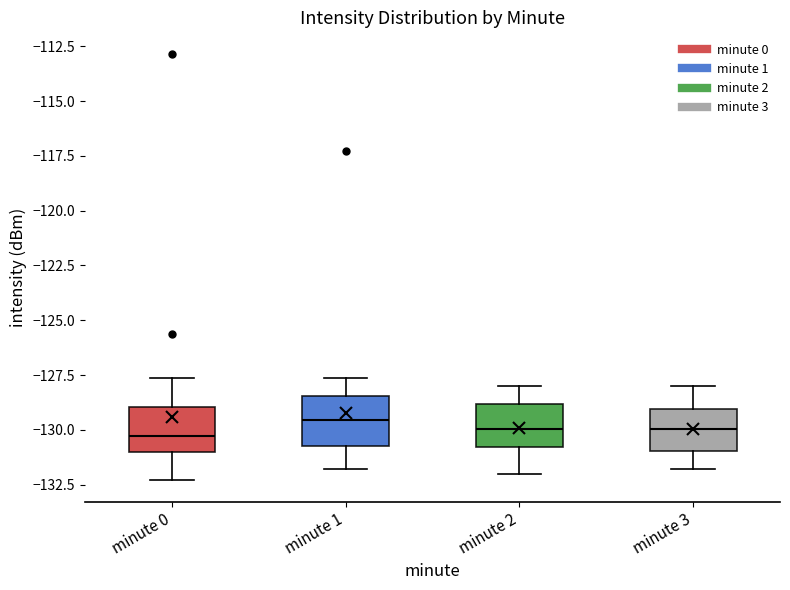

Reading left to right, read every box against the y-axis: the position of its median line, the range the box covers, and the ends of its whiskers. The values are not printed on the chart, so give them approximately, as read against the axis.

minute 0: median -130.5, box -131.0 to -129.0, whiskers -132.5 to -127.5
minute 1: median -129.5, box -130.5 to -128.5, whiskers -132.0 to -127.5
minute 2: median -130.0, box -131.0 to -129.0, whiskers -132.0 to -128.0
minute 3: median -130.0, box -131.0 to -129.0, whiskers -132.0 to -128.0